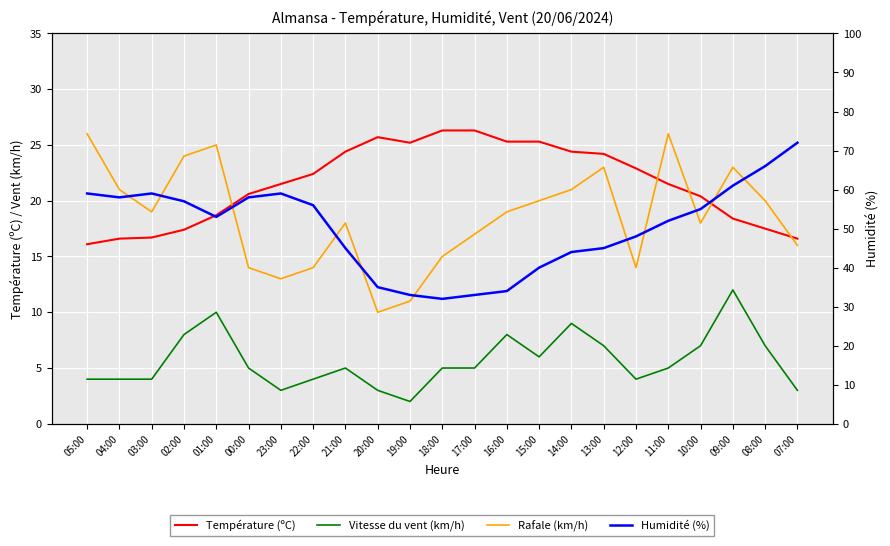

At 19:00, list the series in order from smallest to largest.

Vitesse du vent (km/h), Rafale (km/h), Température (ºC), Humidité (%)